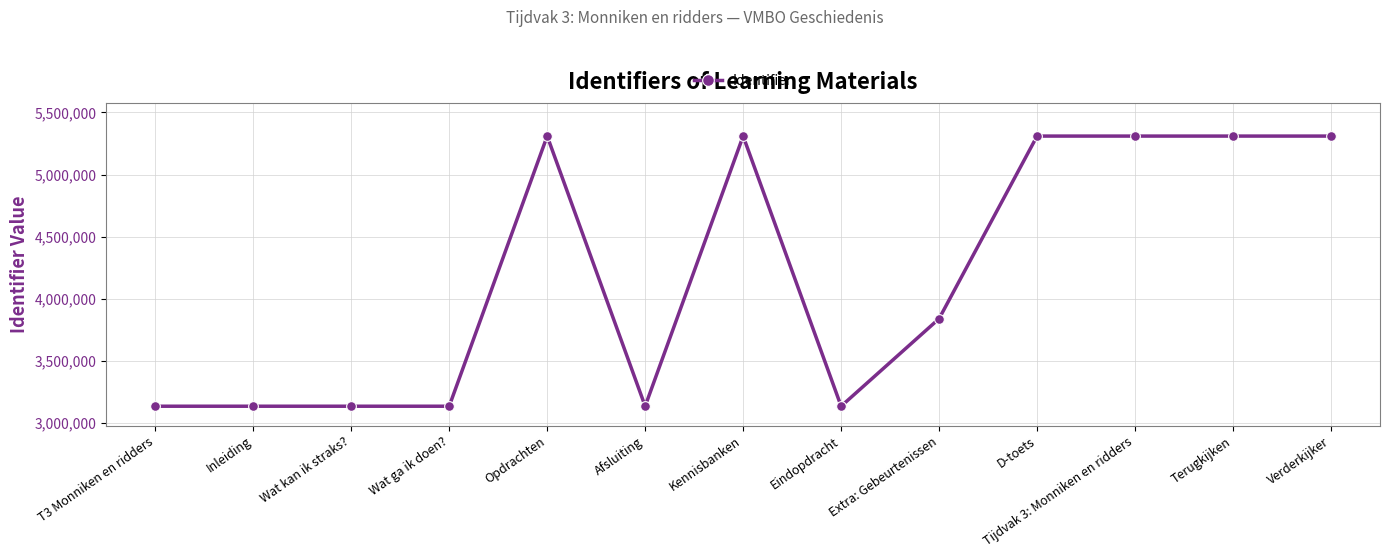

Does the chart have visible grid lines?

Yes